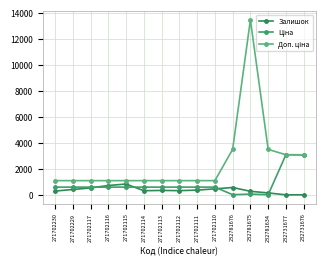

What is the difference between the Ціна values at 271702112 and 232781676?

584.3